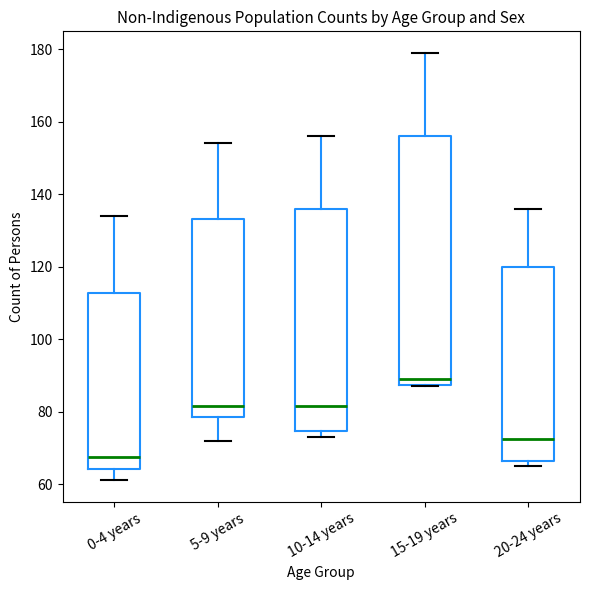

Where does the upper whisker of the box for 10-14 years end on the y-axis? The values are not printed on the chart, so give them approximately, as read against the axis.

156